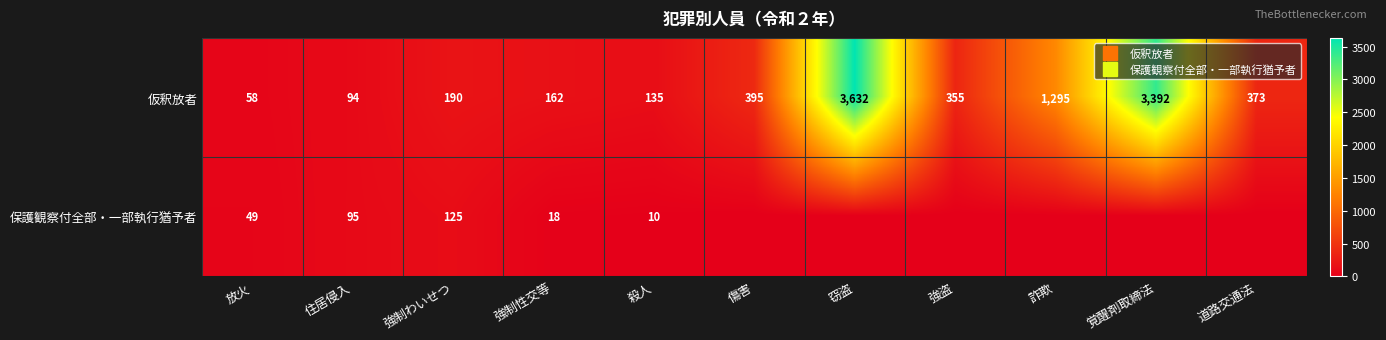

Rank the categories by 保護観察付全部・一部執行猶予者 value from lowest to highest.

傷害, 窃盗, 強盗, 詐欺, 覚醒剤取締法, 道路交通法, 殺人, 強制性交等, 放火, 住居侵入, 強制わいせつ